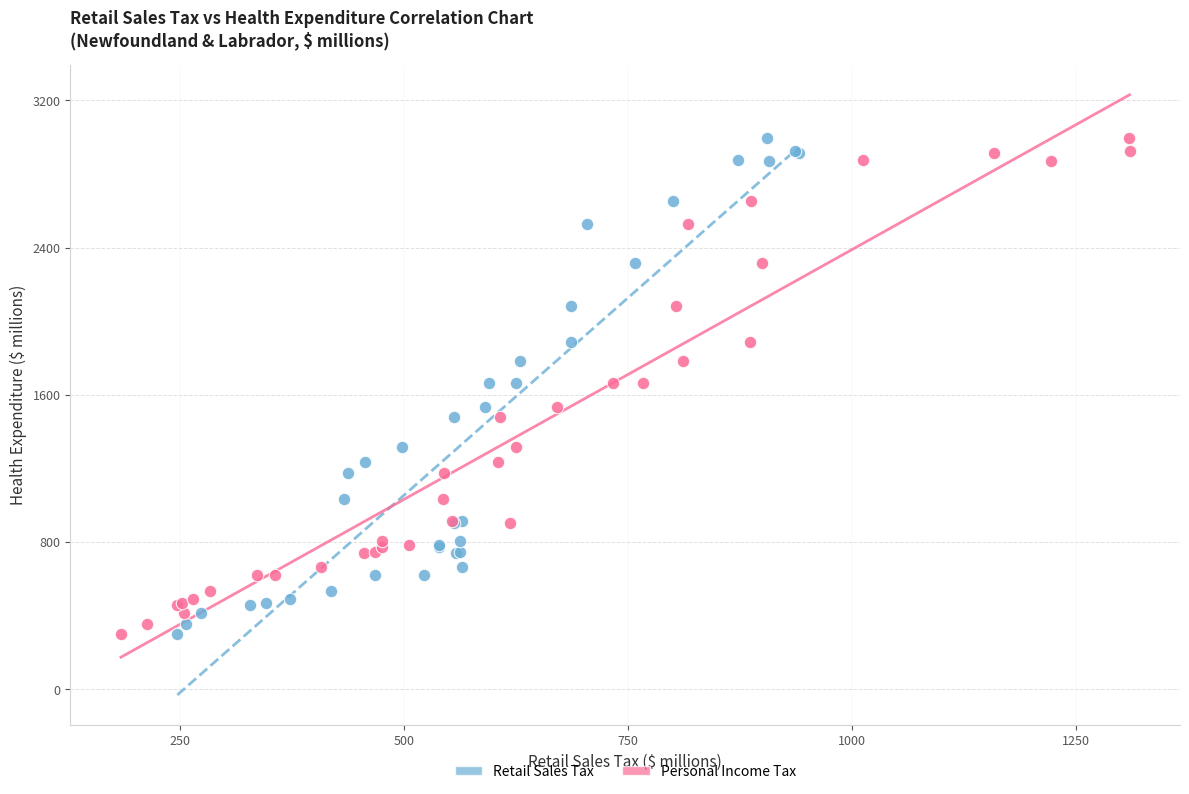

What are all the series names shown in the legend?

Retail Sales Tax, Personal Income Tax